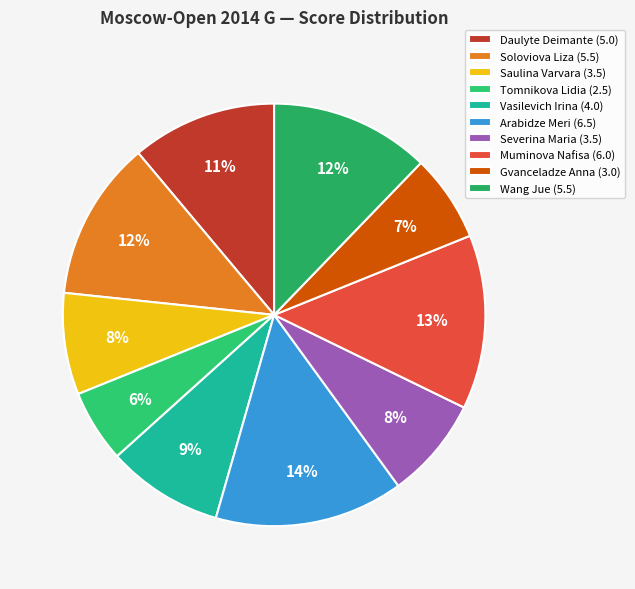

Combined, do Vasilevich Irina and Gvanceladze Anna account for over 50%?

No